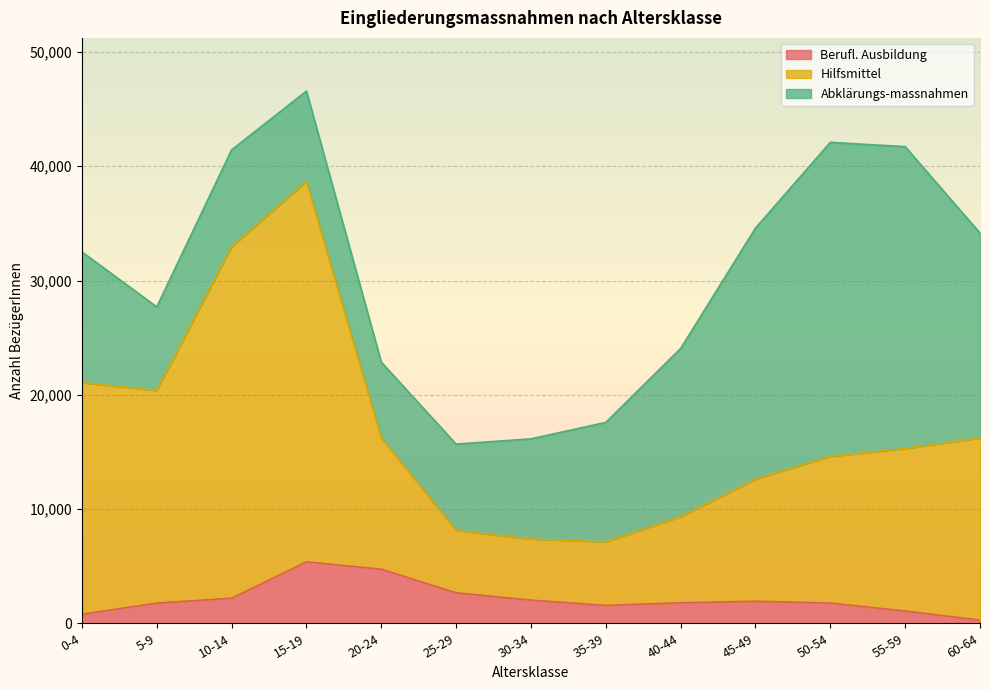

How many interior local peaks does the Hilfsmittel series have?

1